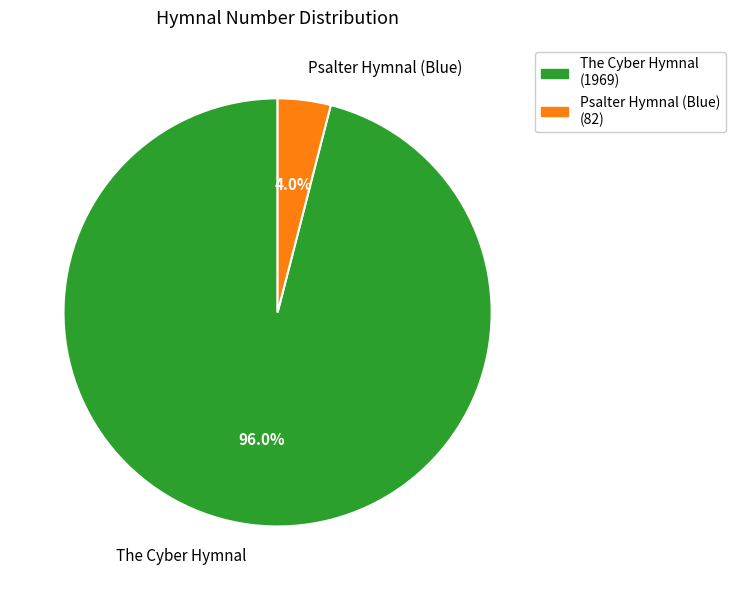

Combined, what portion of the pie is The Cyber Hymnal and Psalter Hymnal (Blue)?

100.0%